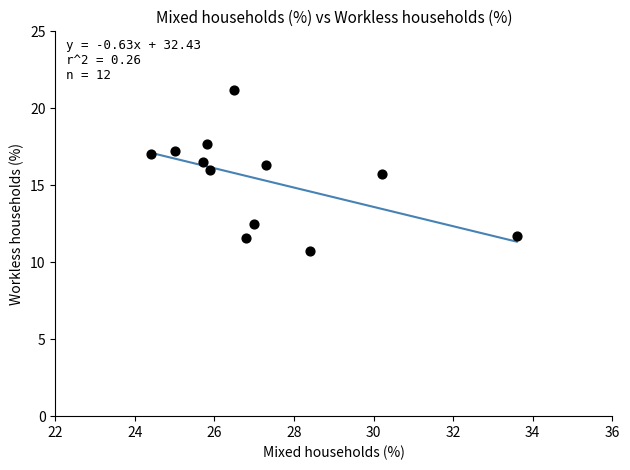

What Y value in the scatter plot is closest to 15?

15.7